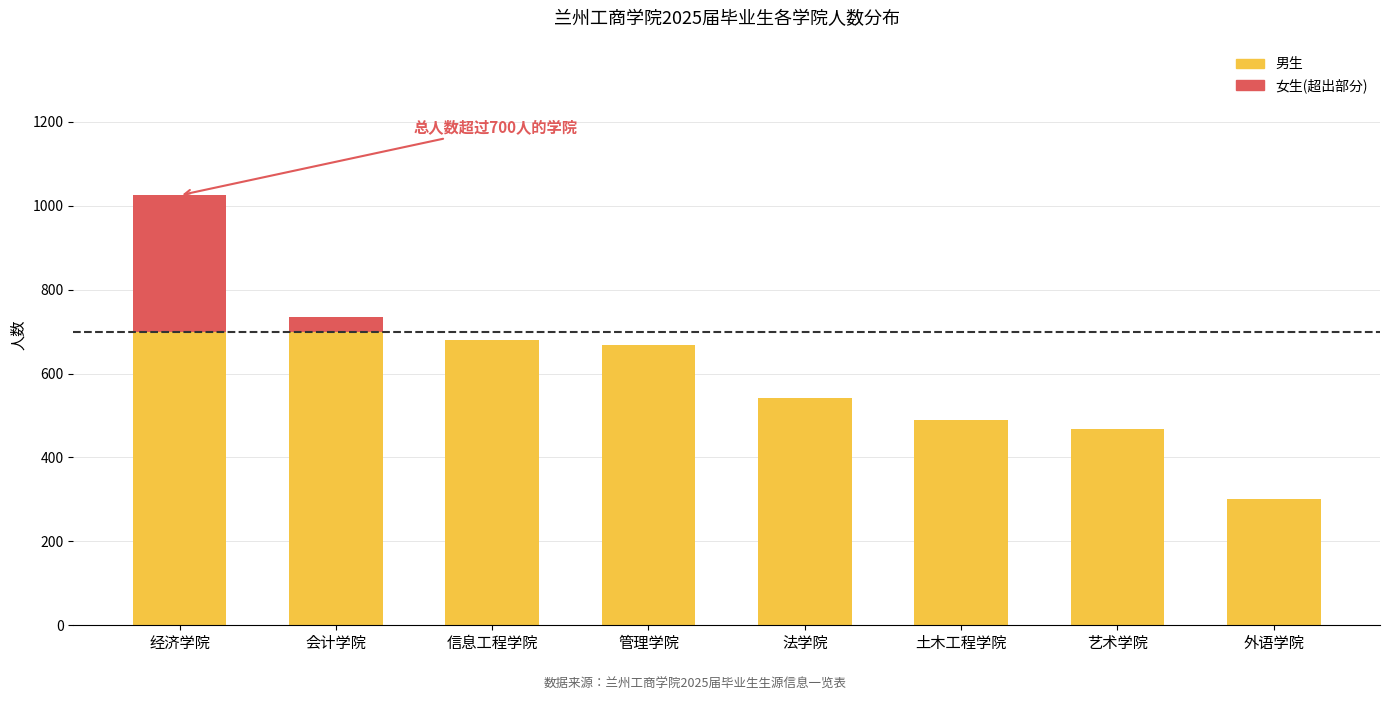

Between 艺术学院 and 会计学院, which is larger?

会计学院